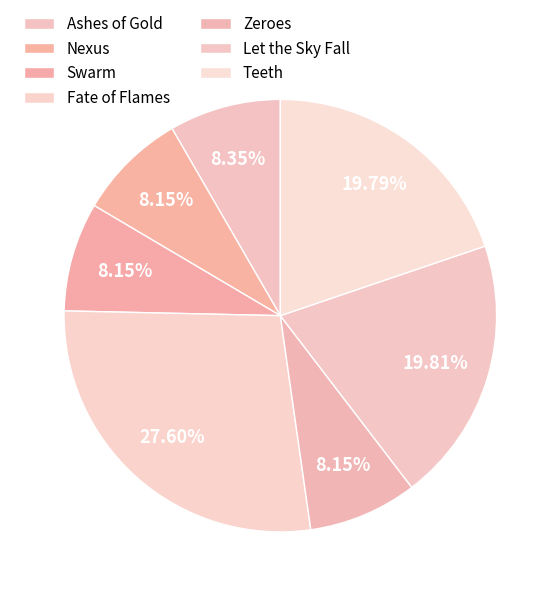

How many slices are in this pie chart?

7